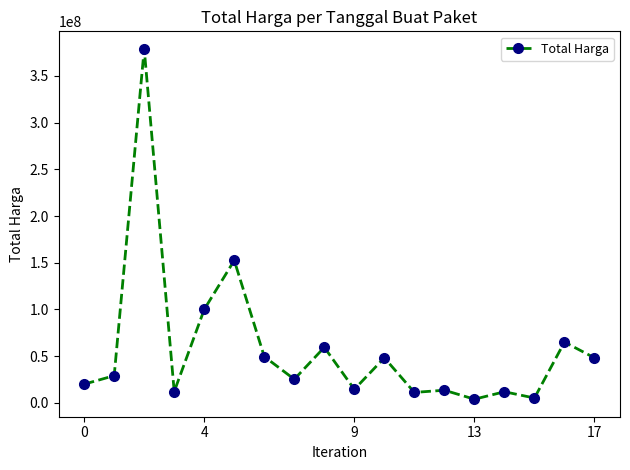

How many categories are shown in the chart?

18